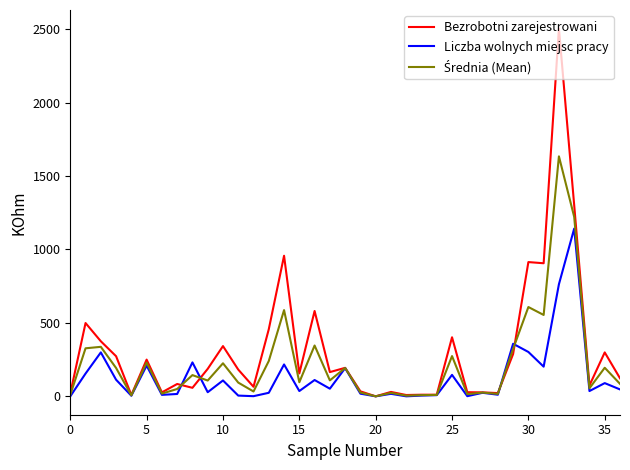

Which series has the widest spread of values?

Bezrobotni zarejestrowani